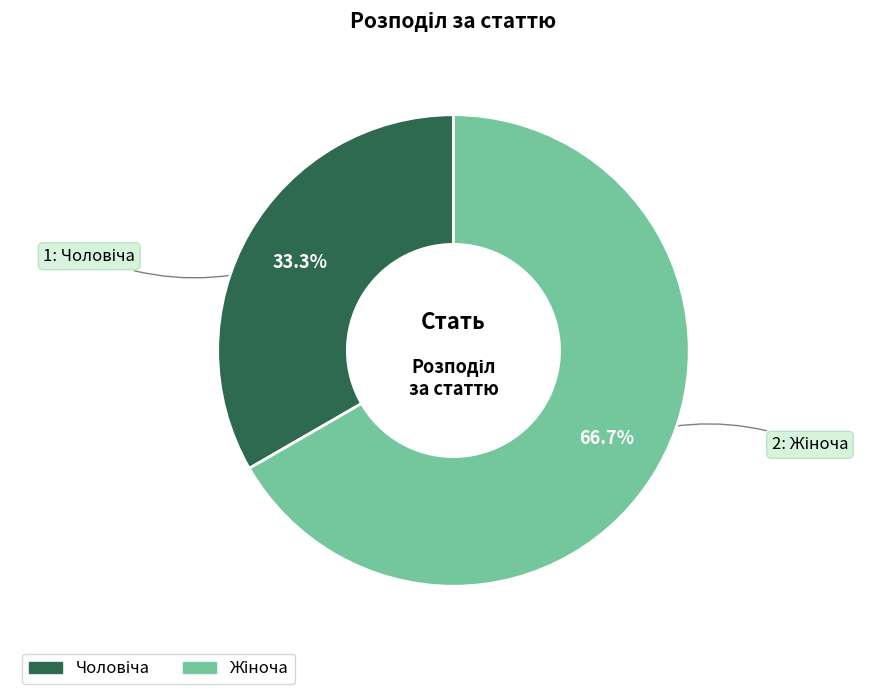

Is there any slice that represents more than half of the pie?

Yes